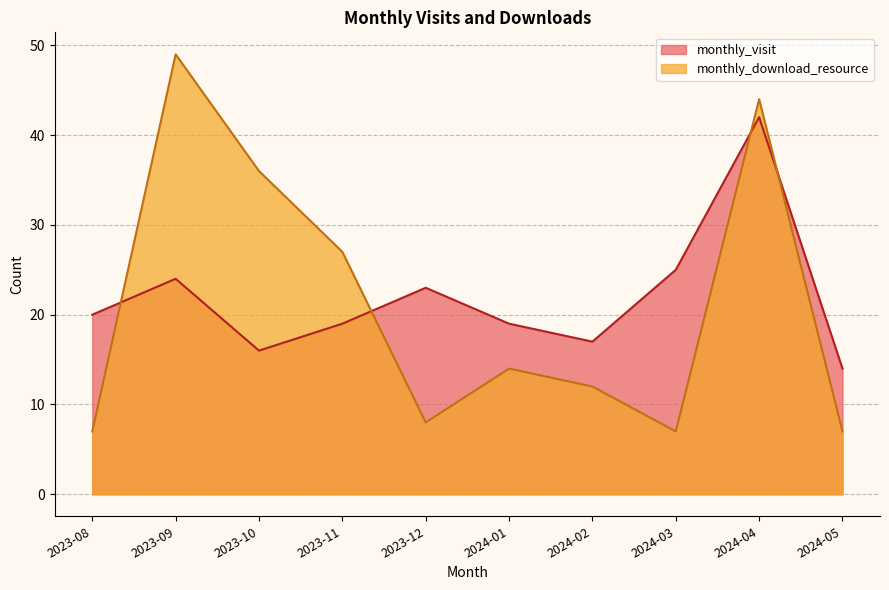

What is the maximum value for monthly_visit?

42